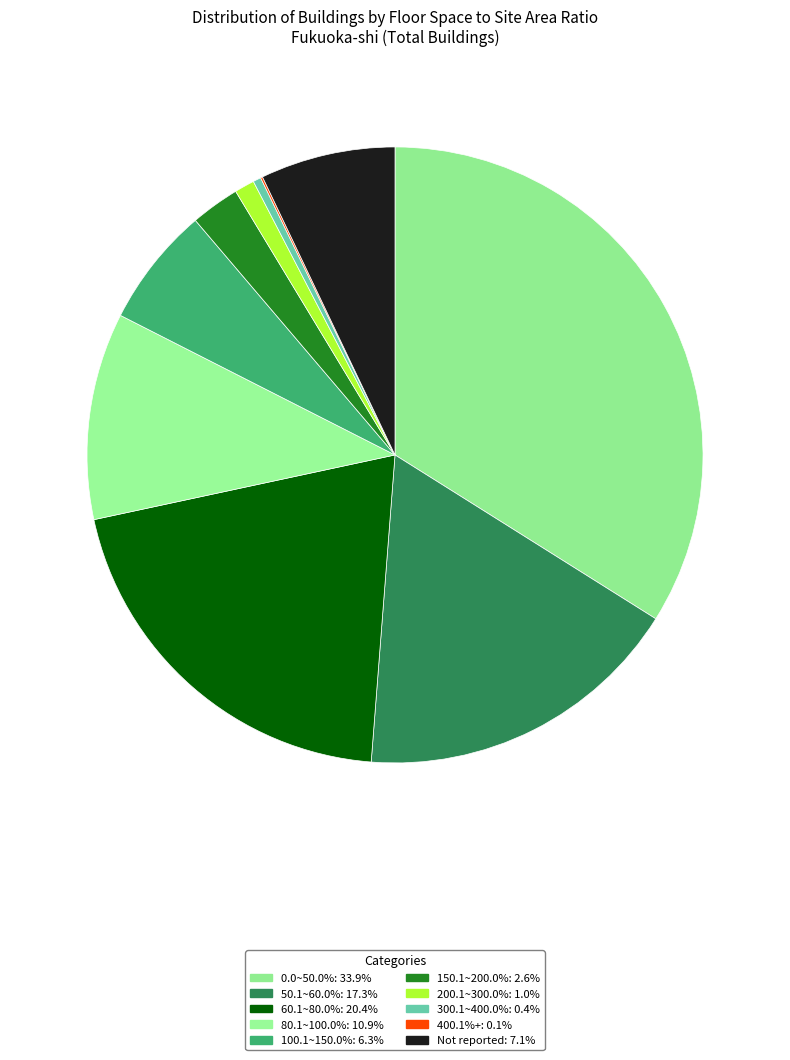

To the nearest percent, what is the difference between the 150.1~200.0% and 0.0~50.0% slice percentages?

31%